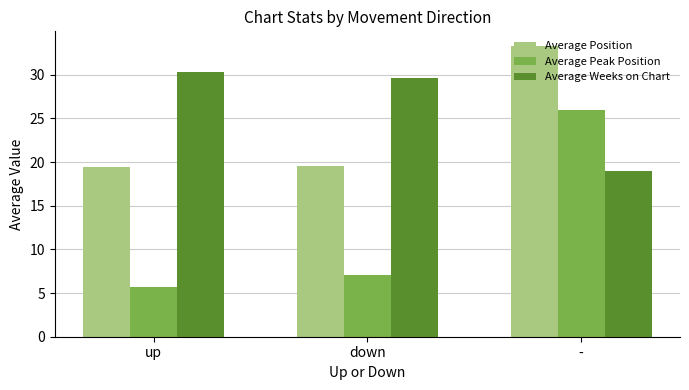

Between down and -, which series saw the biggest shift?

Average Peak Position